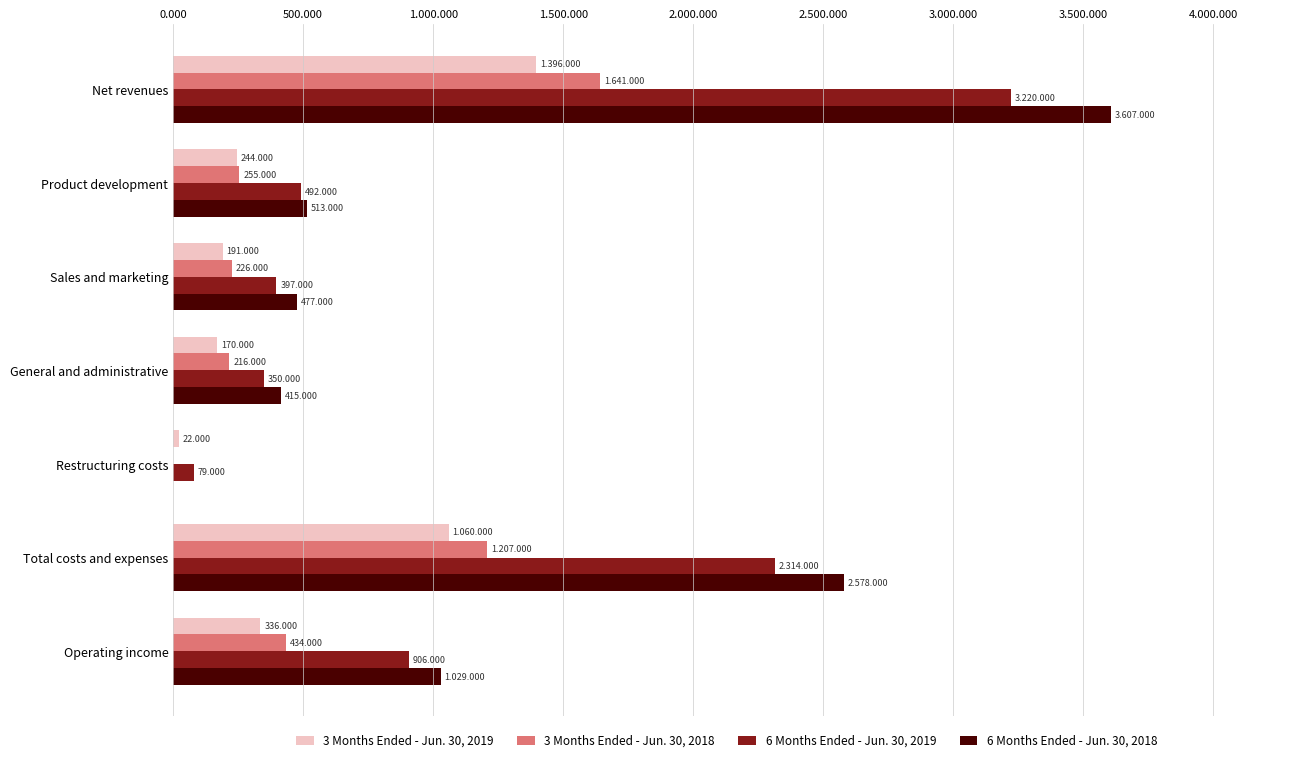

What is the difference between the second highest and minimum values in the 3 Months Ended - Jun. 30, 2018 series?

1207